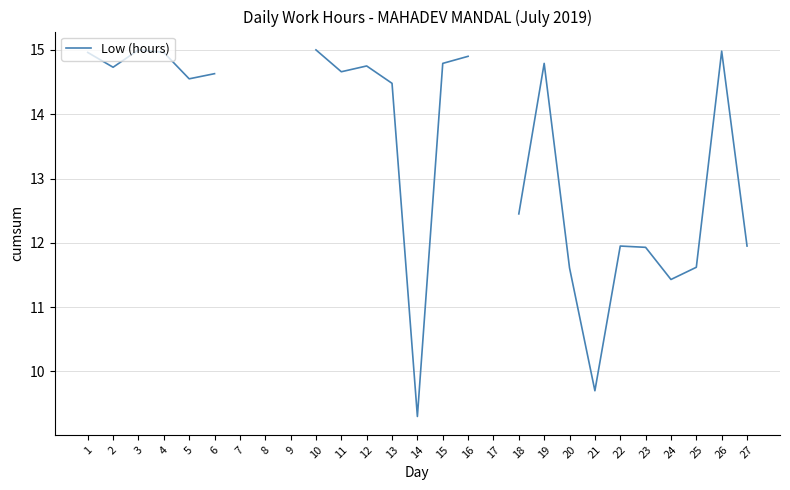

Is it true that the value at 2 is 22.7?

False